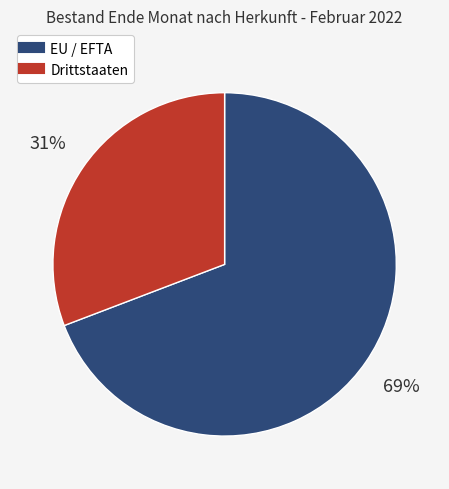

Does EU / EFTA represent more than half of the total?

Yes